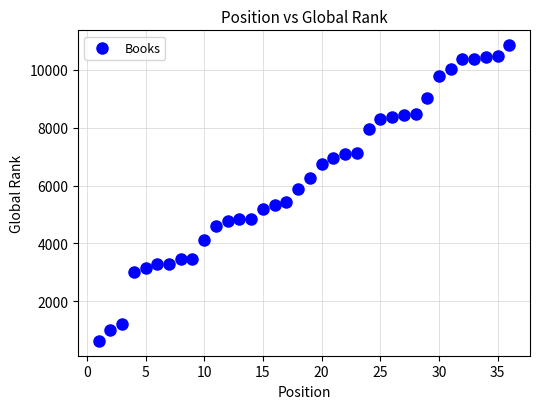

What is the range of Y values (max minus min)?

10230